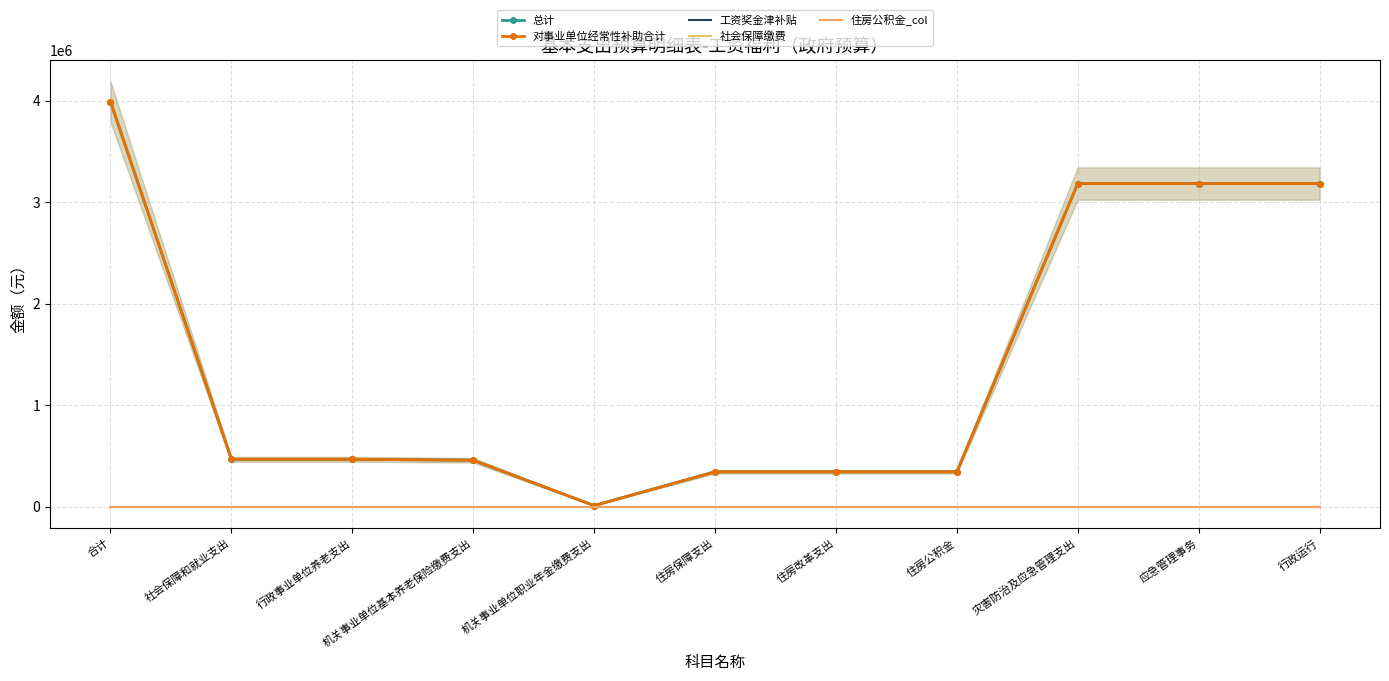

What is the lowest value of the 总计 series?

9235.2